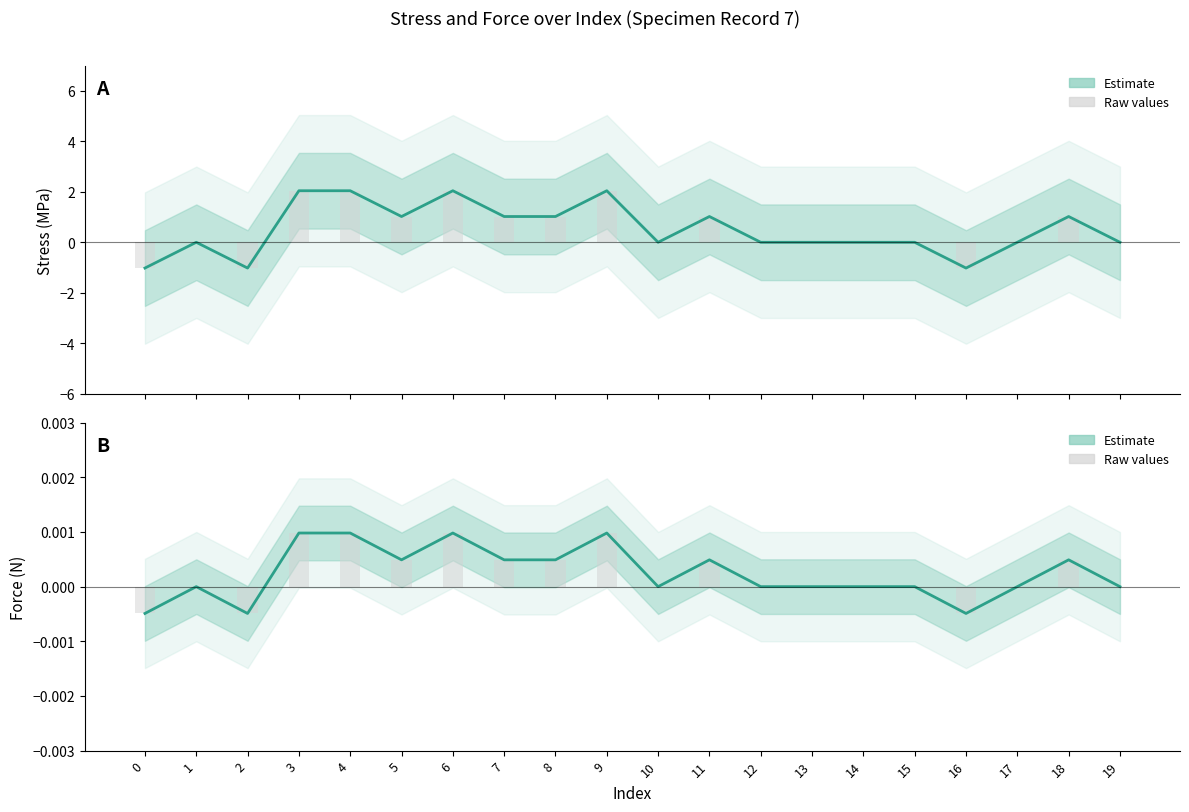

The value of Force (N) at 9 is 0.0. True or false?

True